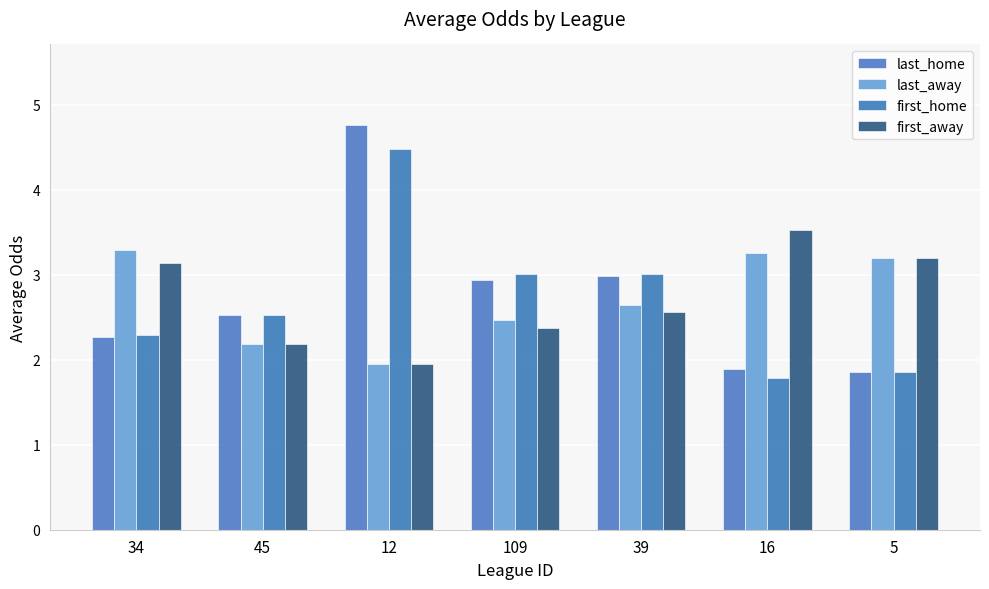

True or false: last_away has a value of 4.4 at 34.

False